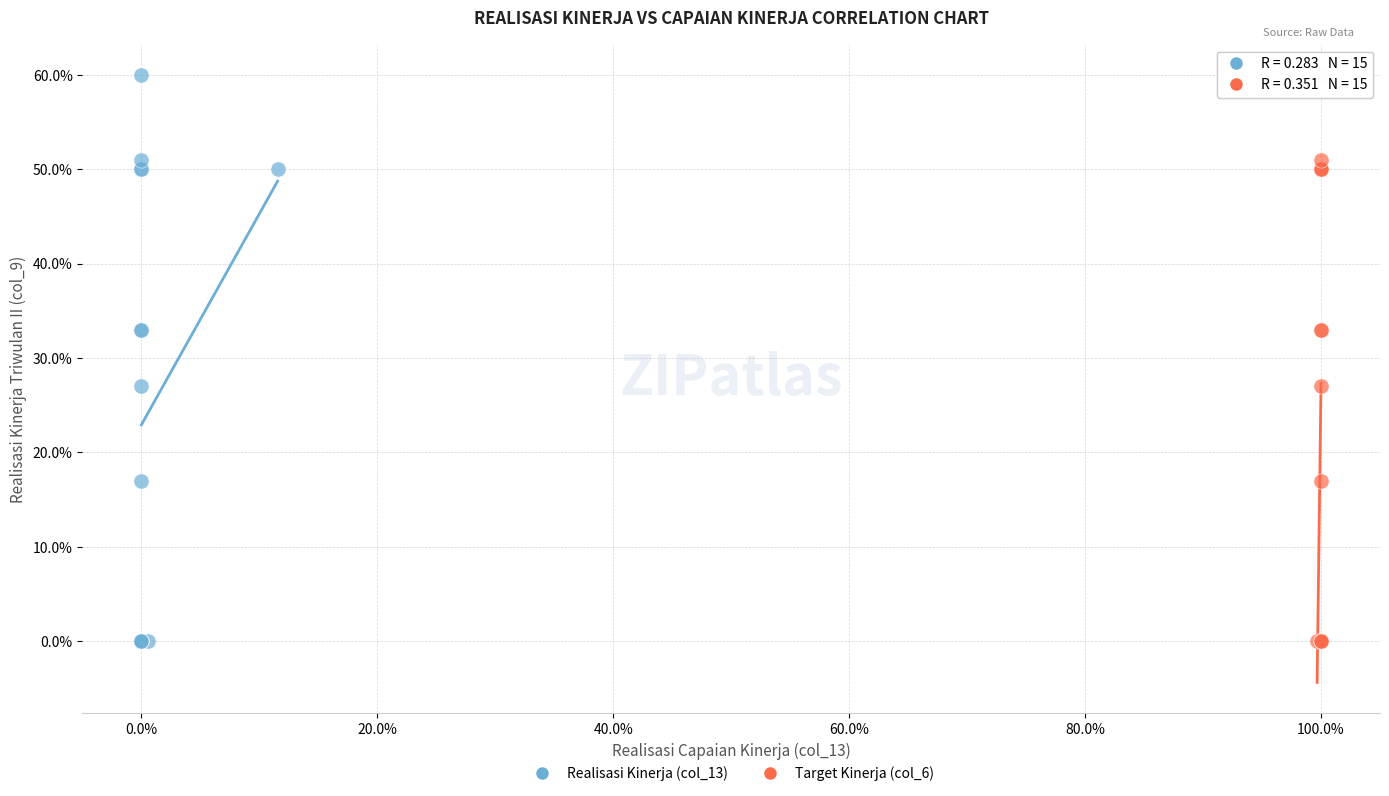

What are all the series names shown in the legend?

Realisasi Kinerja (col_13), Target Kinerja (col_6)